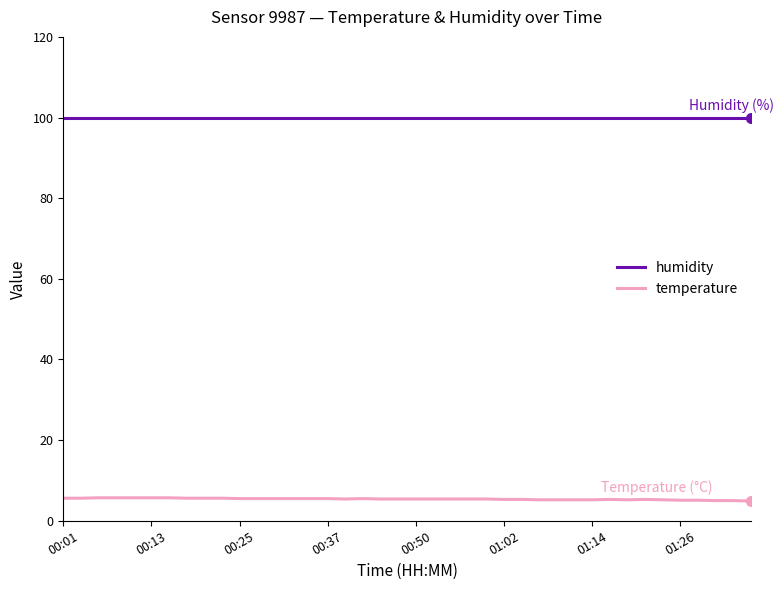

List the series in order of their overall mean, highest first.

humidity, temperature